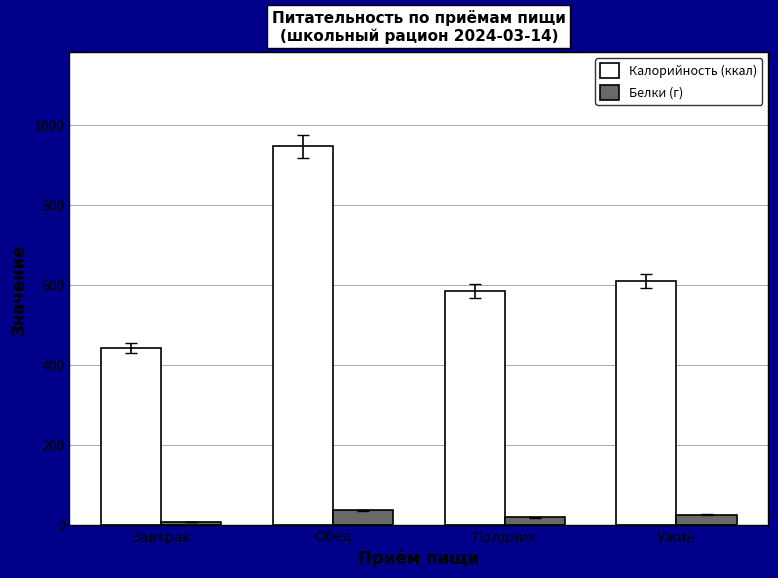

Which series has the widest spread of values?

Калорийность (ккал)